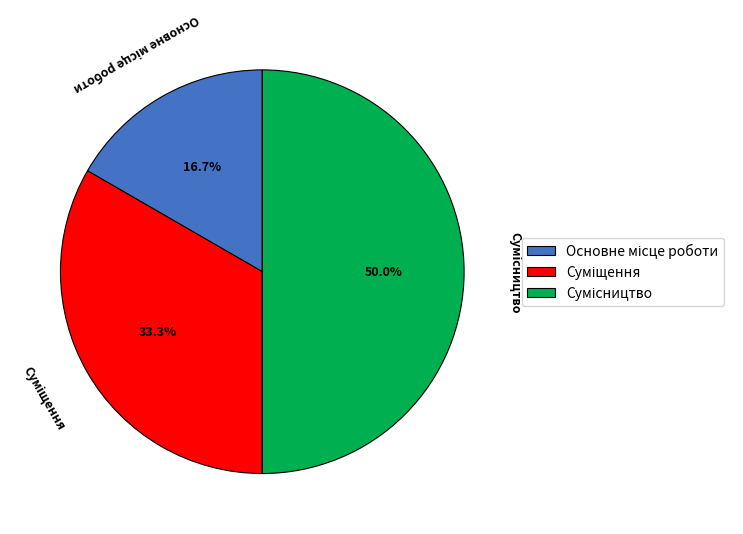

What is the largest slice in the pie chart?

Сумісництво